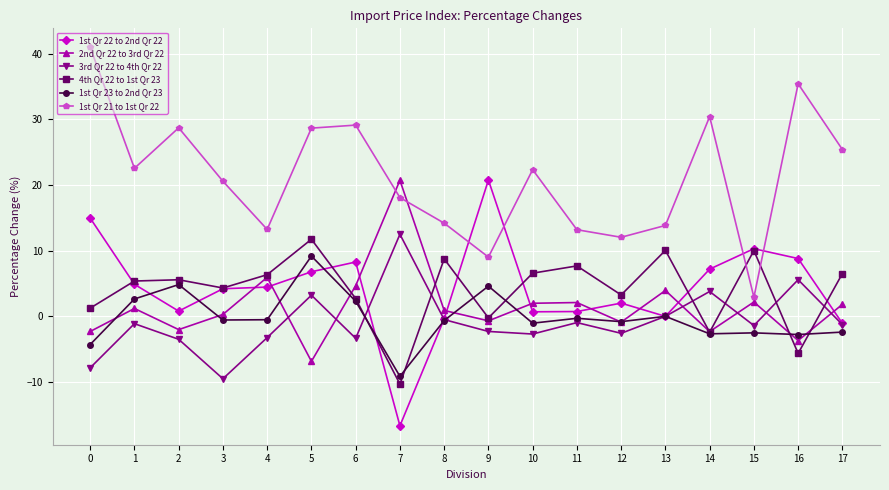

What is the sum of the 1st Qr 22 to 2nd Qr 22 values at 6 and 14?

15.5